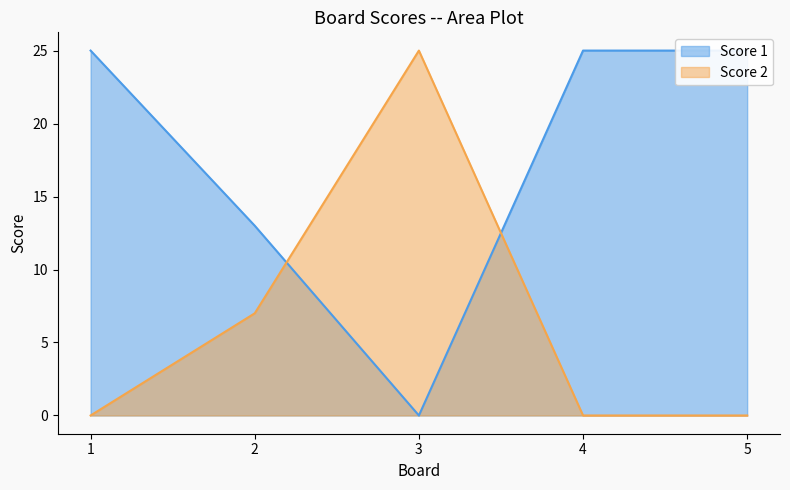

What is the difference between the maximum and minimum values in the Score 2 series?

25